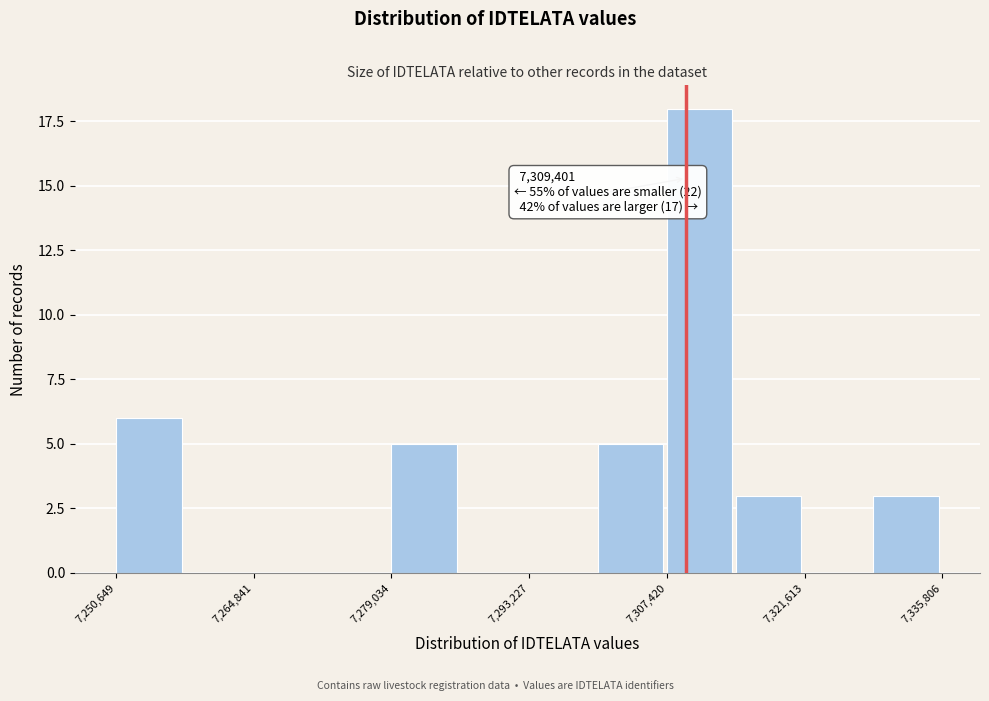

Around what value on the x-axis is the tallest bar? Give the approximate position of its centre, as read against the axis.

7310000